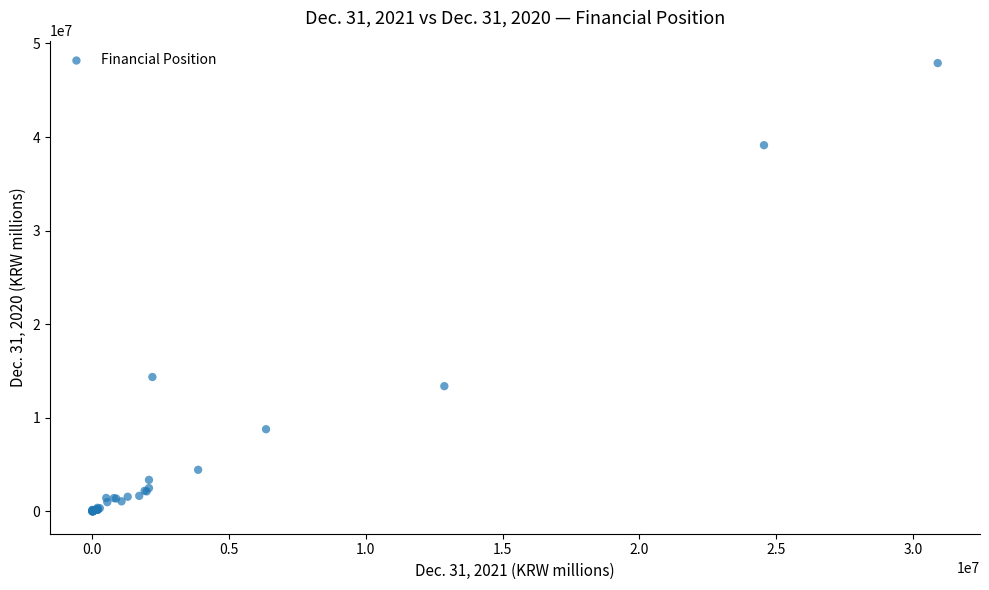

What Y value in the scatter plot is closest to 23953478?

14354113